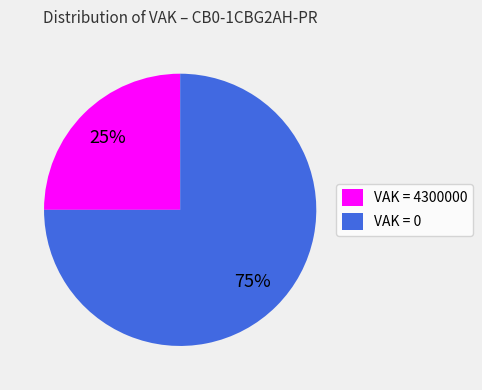

To the nearest percent, what is the average slice percentage?

50%